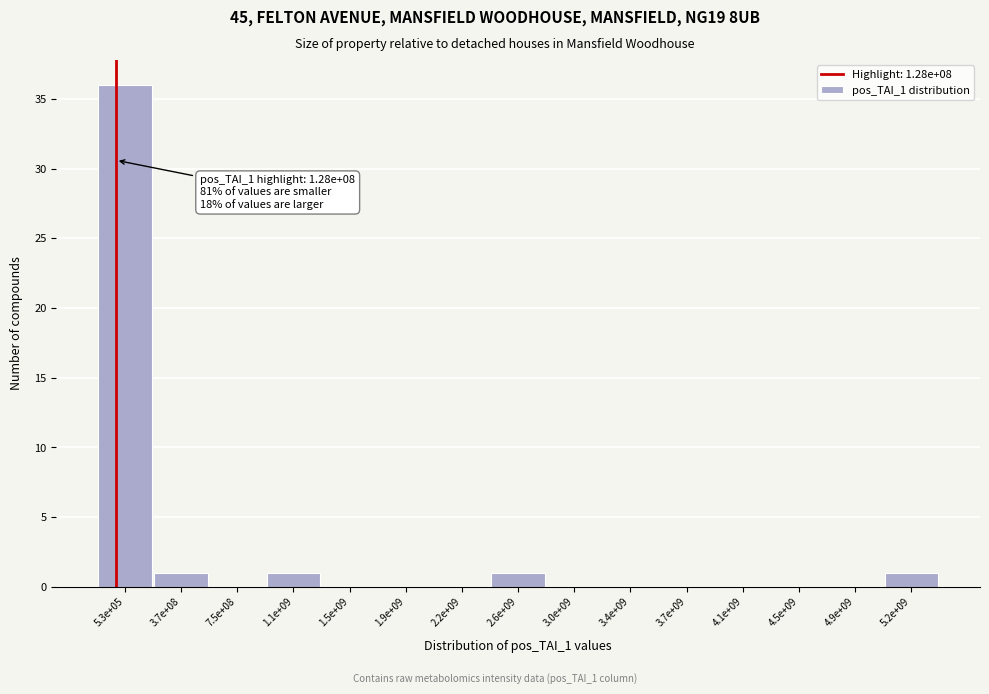

Reading left to right, extract all data points from this chart.

5.3e+05=36	3.7e+08=1	7.5e+08=0	1.1e+09=1	1.5e+09=0	1.9e+09=0	2.2e+09=0	2.6e+09=1	3.0e+09=0	3.4e+09=0	3.7e+09=0	4.1e+09=0	4.5e+09=0	4.9e+09=0	5.2e+09=1